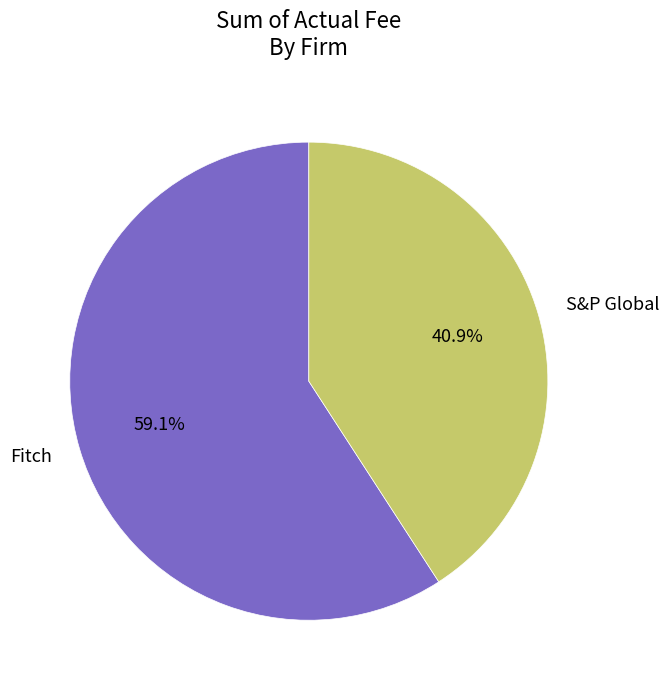

Is S&P Global the majority of the pie?

No